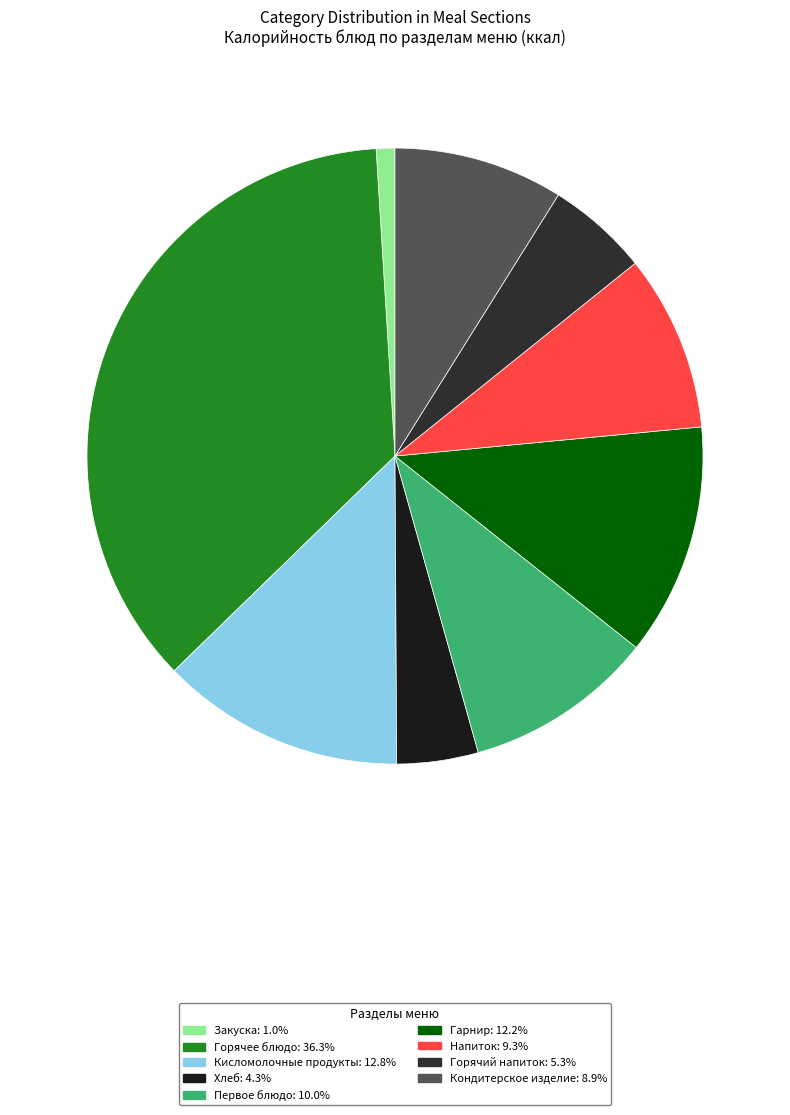

Rank the categories by value from highest to lowest.

Горячее блюдо, Кисломолочные продукты, Гарнир, Первое блюдо, Напиток, Кондитерское изделие, Горячий напиток, Хлеб, Закуска